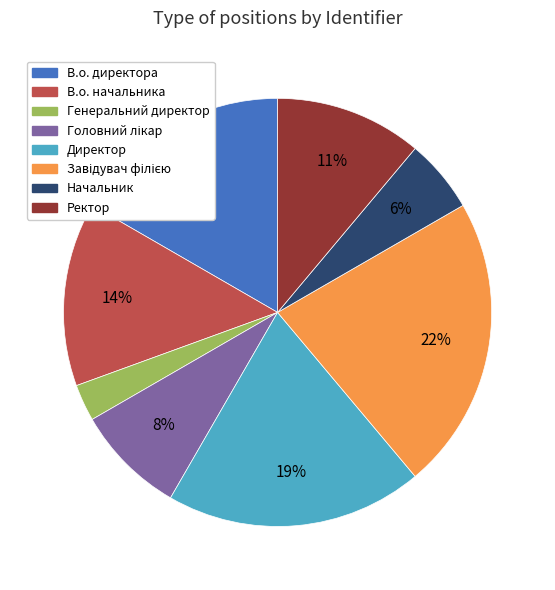

To the nearest percent, what portion does Генеральний директор represent?

3%